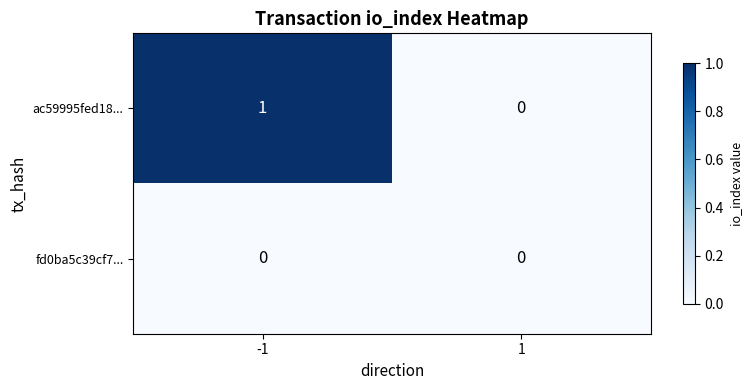

Is it true that fd0ba5c39cf7... equals 0 at -1?

True